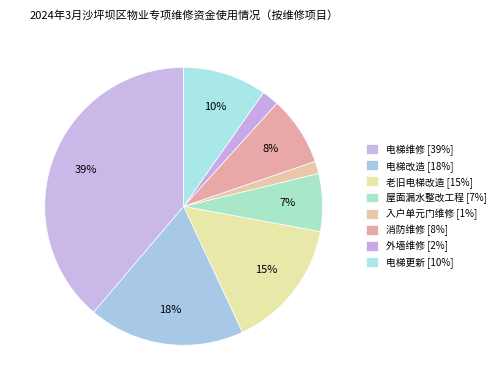

How much of the chart is everything except 消防维修?

91.9%